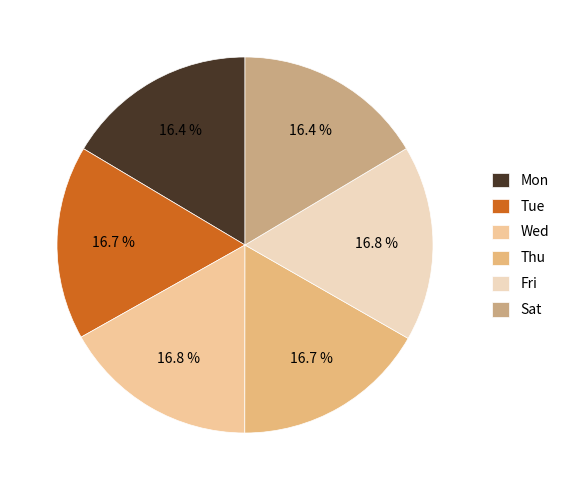

Is it true that Thu is 24% of the pie?

False